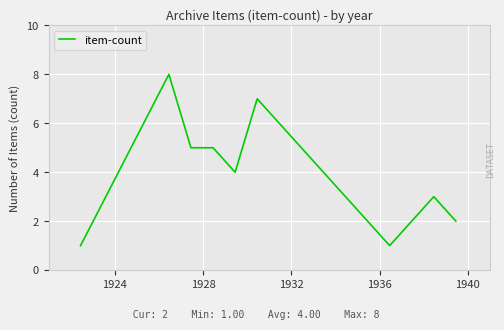

What is the greatest value displayed?

8